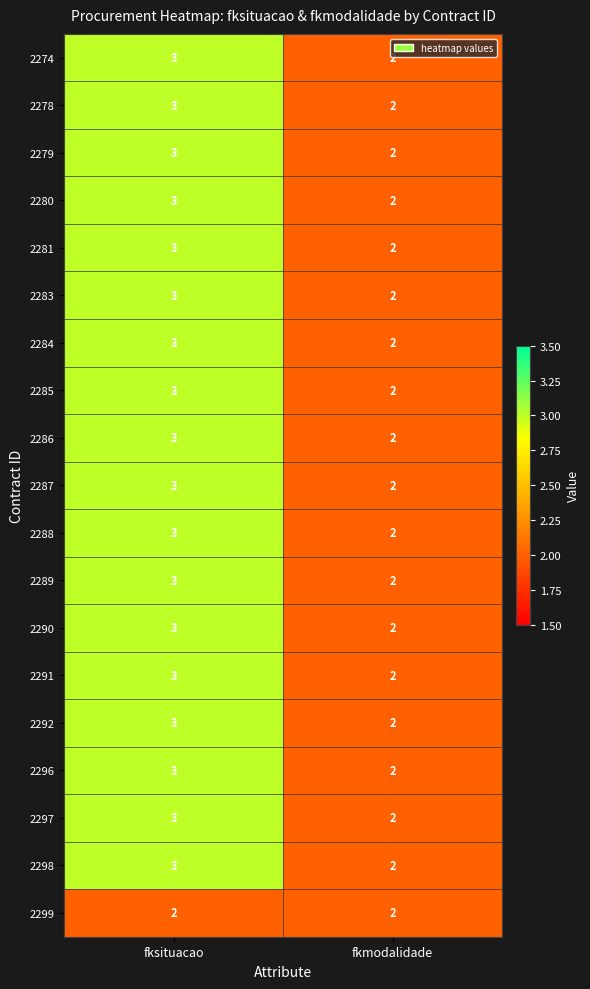

What is the total value across all series at fksituacao?

56